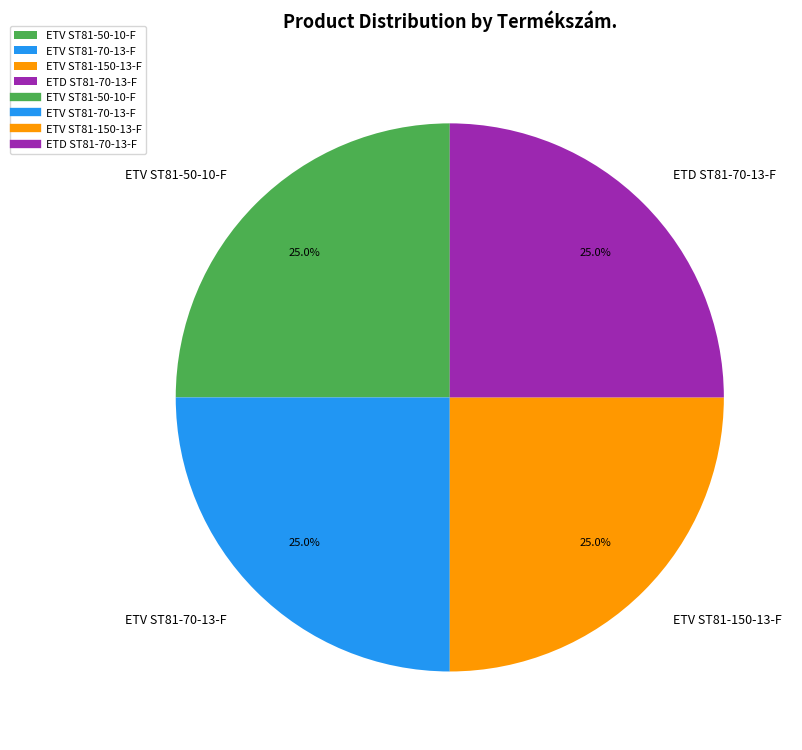

Combined, what portion of the pie is ETV ST81-50-10-F and ETV ST81-70-13-F?

50.0%